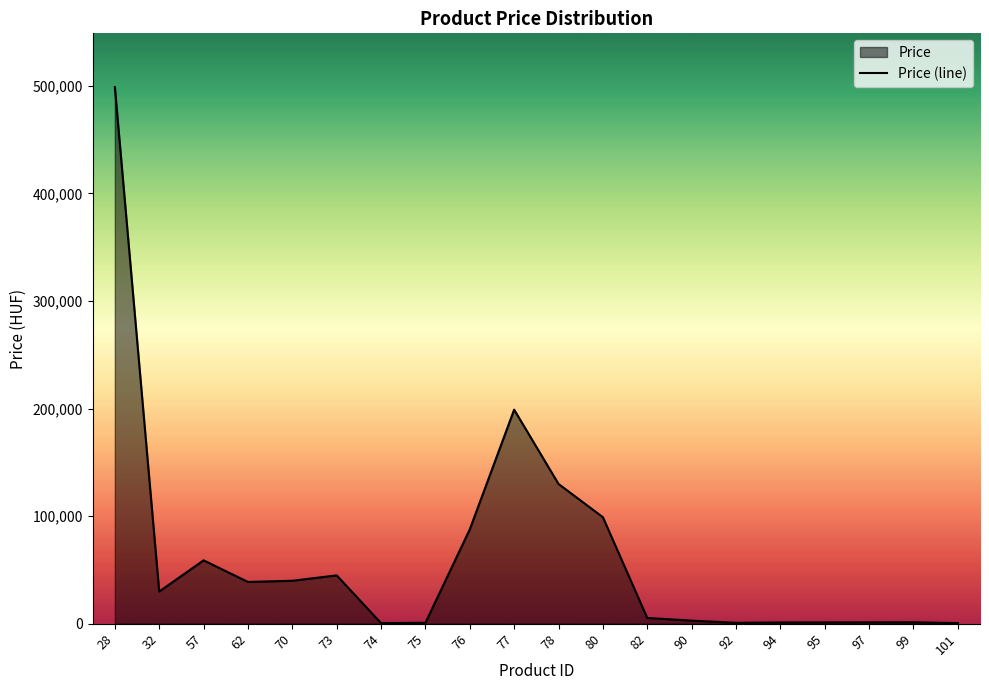

Approximately how many times larger is the value at 77 compared to 74?

406.1